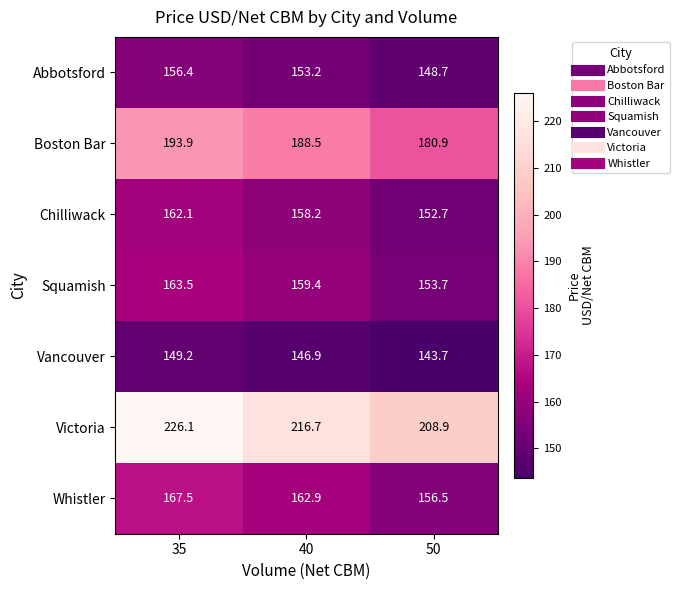

How many categories are shown in the chart?

3